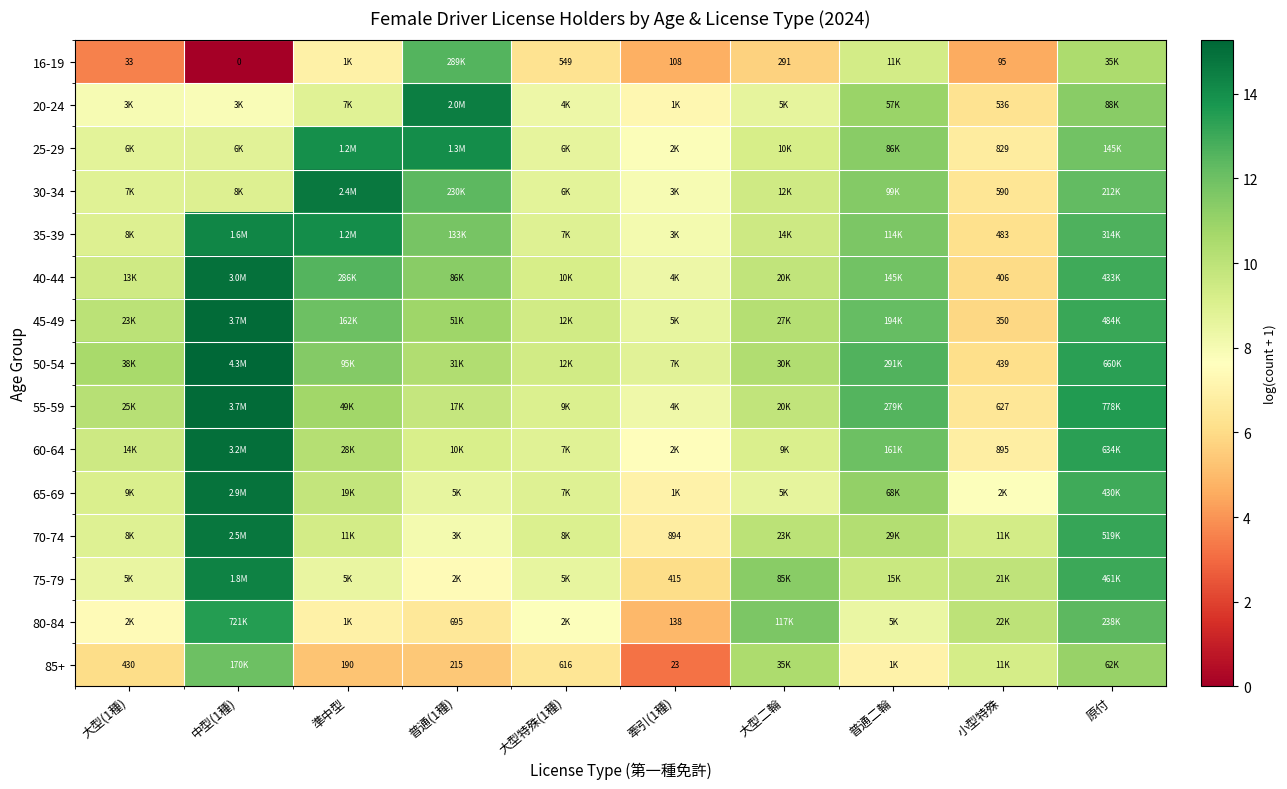

At which label does 40-44 reach its peak?

中型(1種)